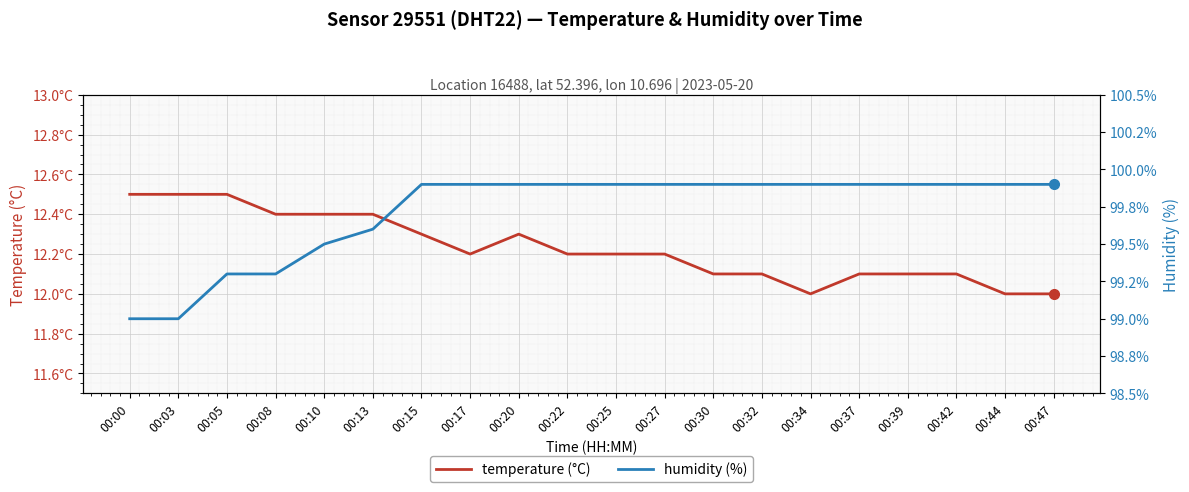

True or false: temperature (°C) and humidity (%) cross at least once.

False